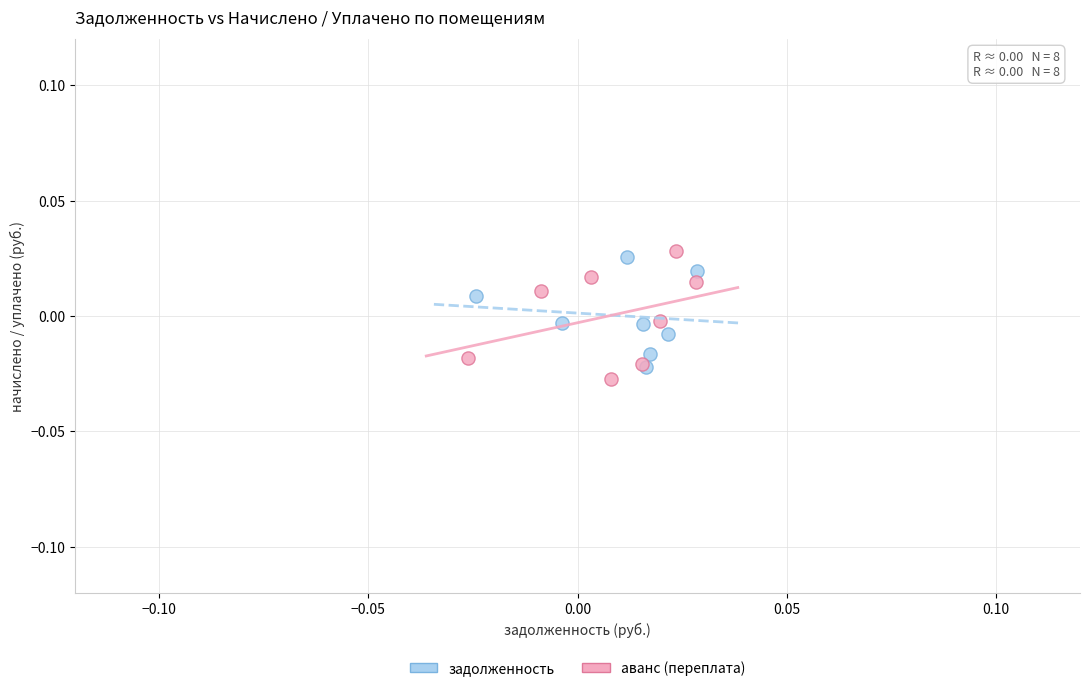

Which series has the largest Y range (max minus min)?

аванс (переплата)